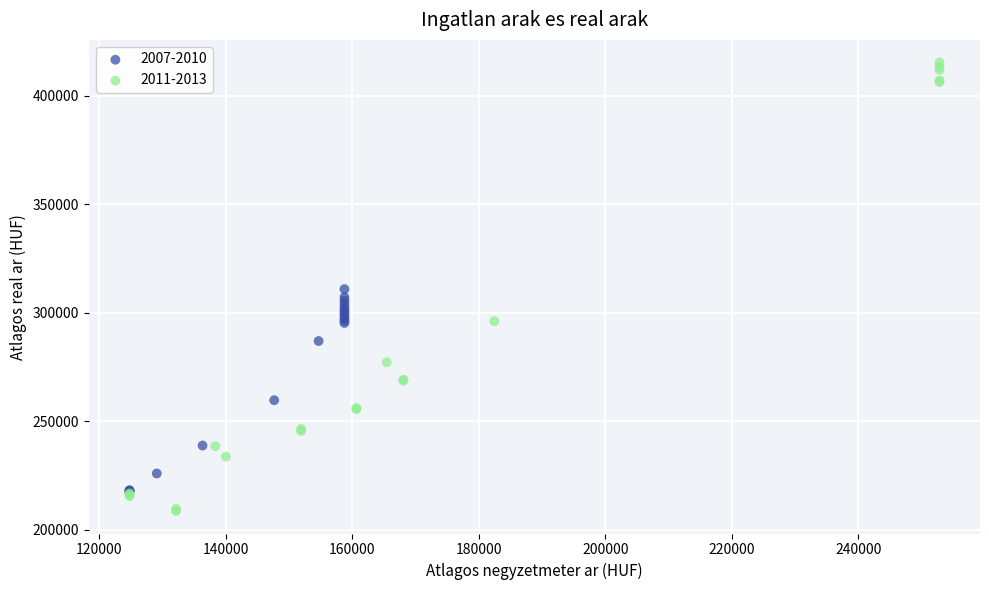

Which series has the largest Y range (max minus min)?

2011-2013